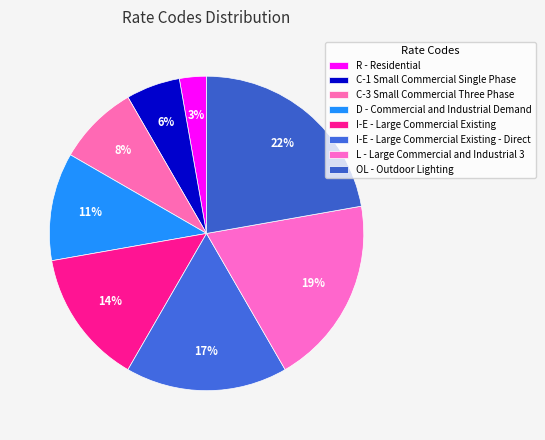

How many slices are in this pie chart?

8